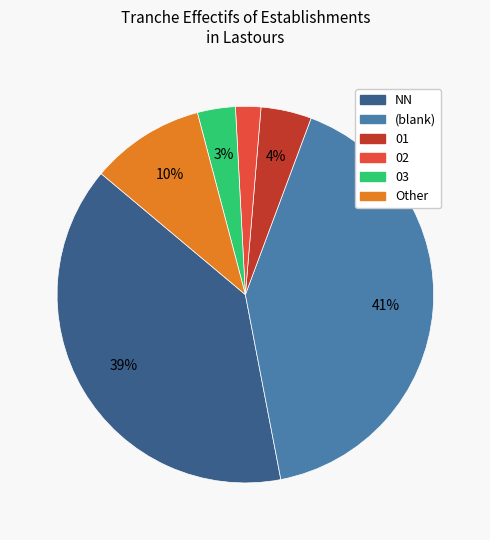

Is there any slice that represents more than half of the pie?

No